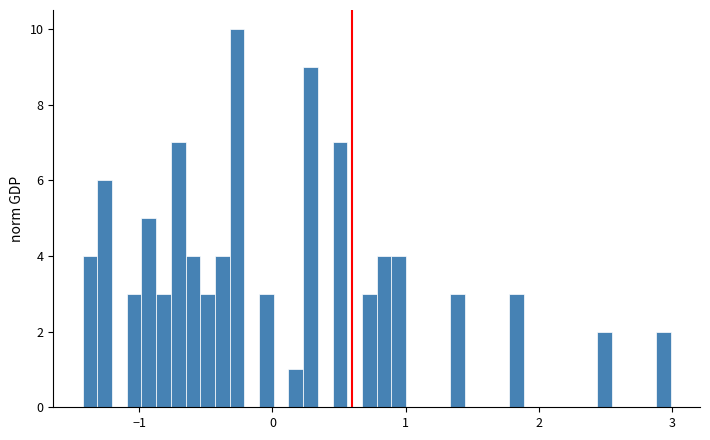

Around what value on the x-axis is the tallest bar? Give the approximate position of its centre, as read against the axis.

-0.3